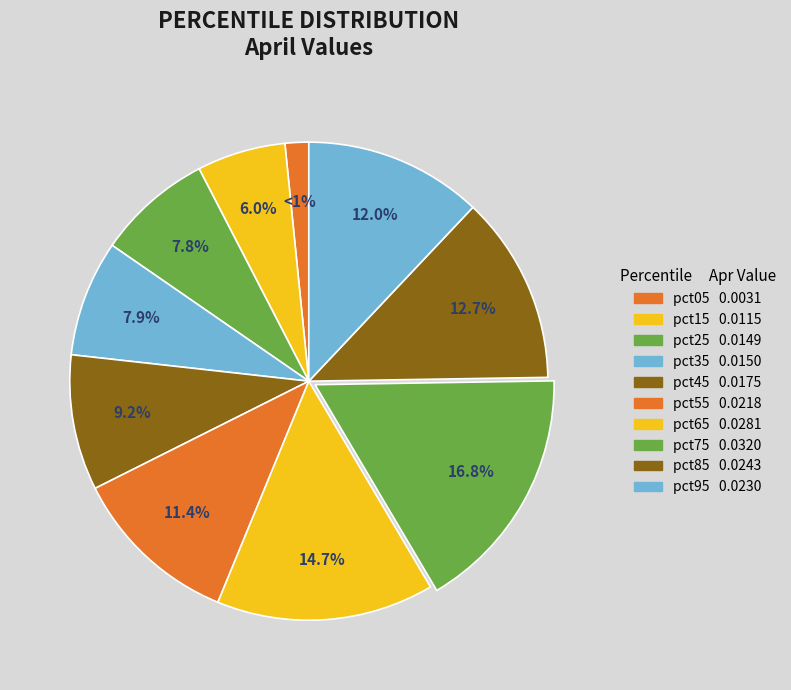

To the nearest percent, what is the combined percentage of pct75 and pct05?

18%